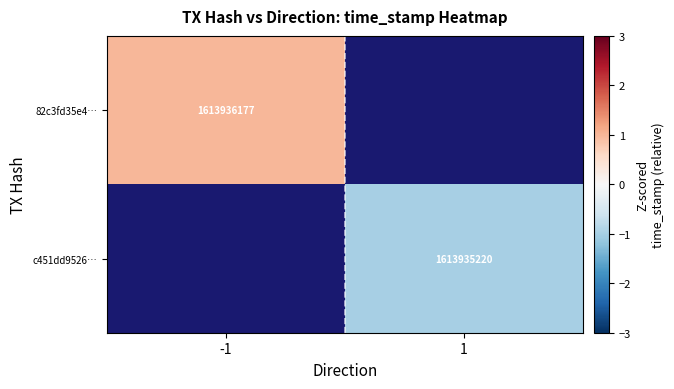

What is the greatest value displayed?

1.0